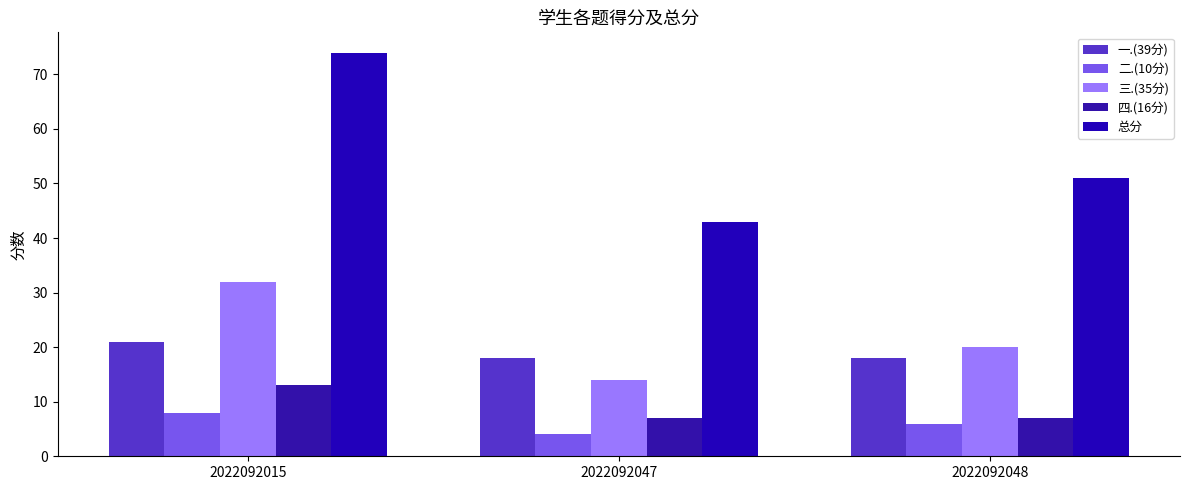

How many data points does each series have?

3